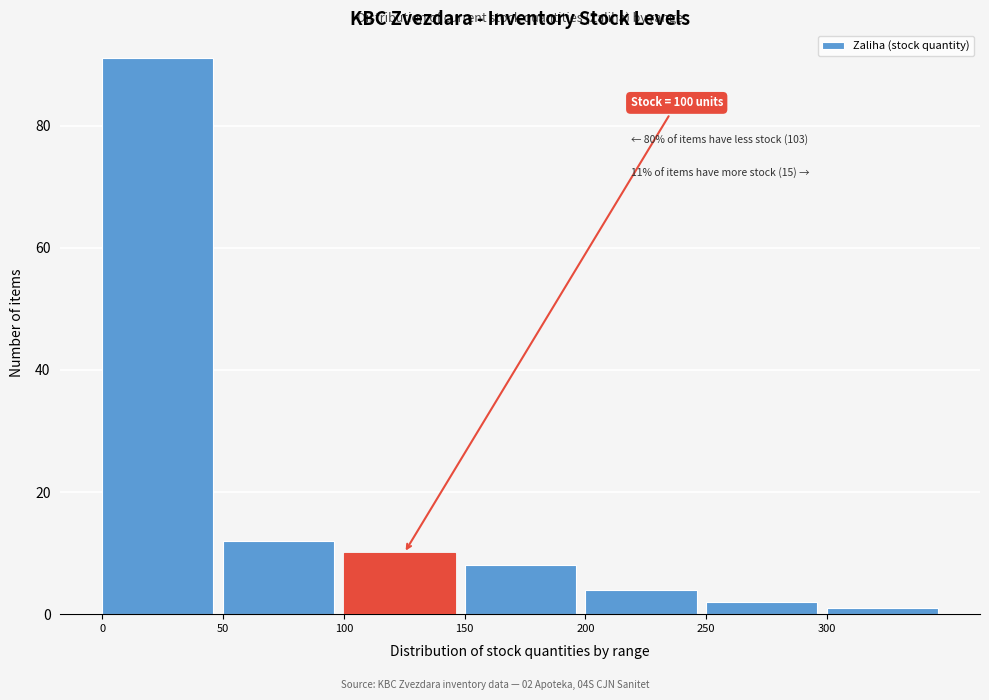

Which range on the x-axis has the tallest bar?

0 to 50